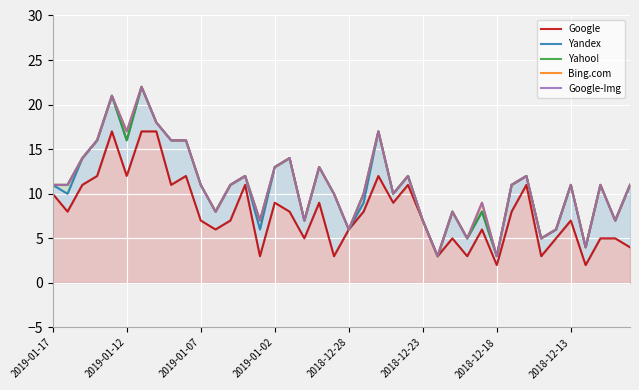

True or false: Yandex has more than 0 interior local peaks.

True